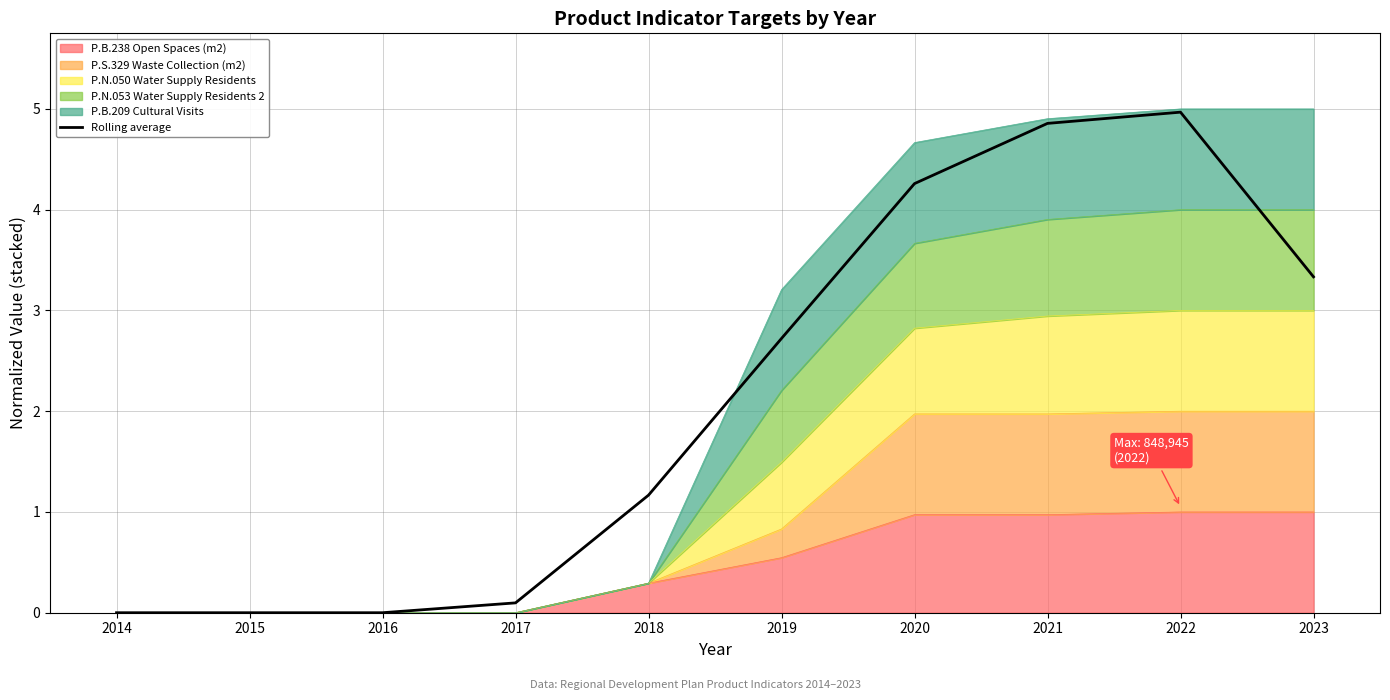

Where is the data nearest to the value 2?

2019